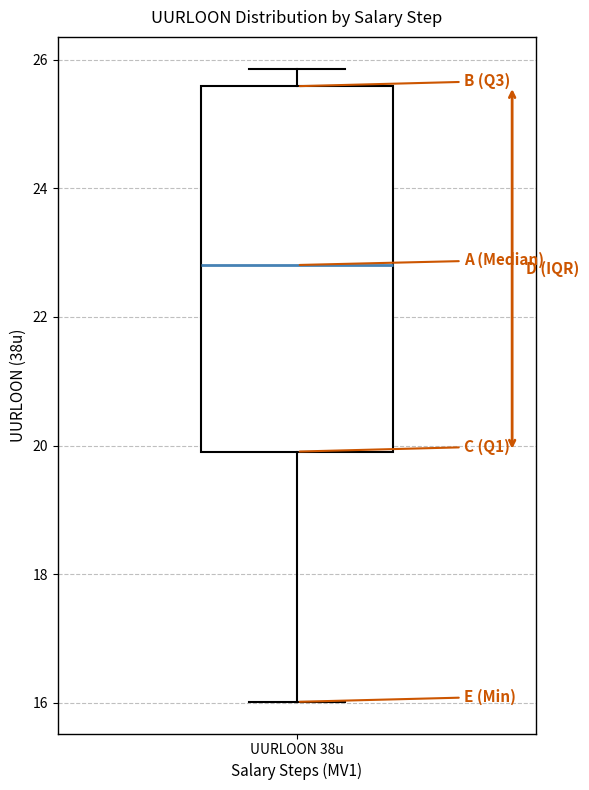

Read this box plot against the y-axis: the position of the median line, the range covered by the box, and the ends of both whiskers. The values are not printed on the chart, so give them approximately, as read against the axis.

median 22.8, box 20.0 to 25.6, whiskers 16.0 to 25.8